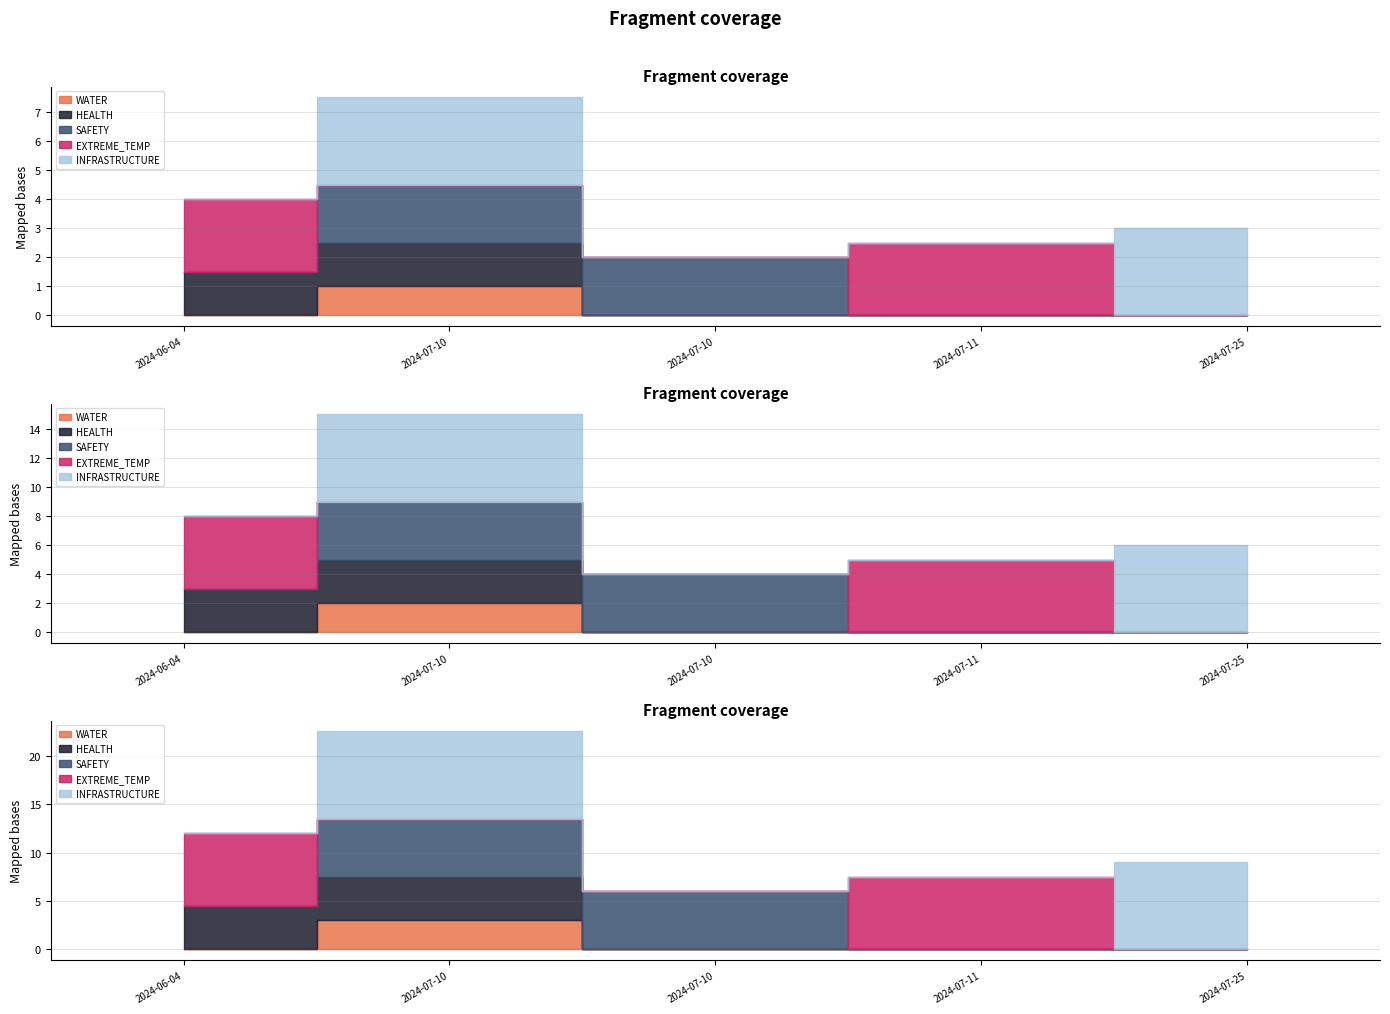

True or false: INFRASTRUCTURE and WATER cross at least once.

False